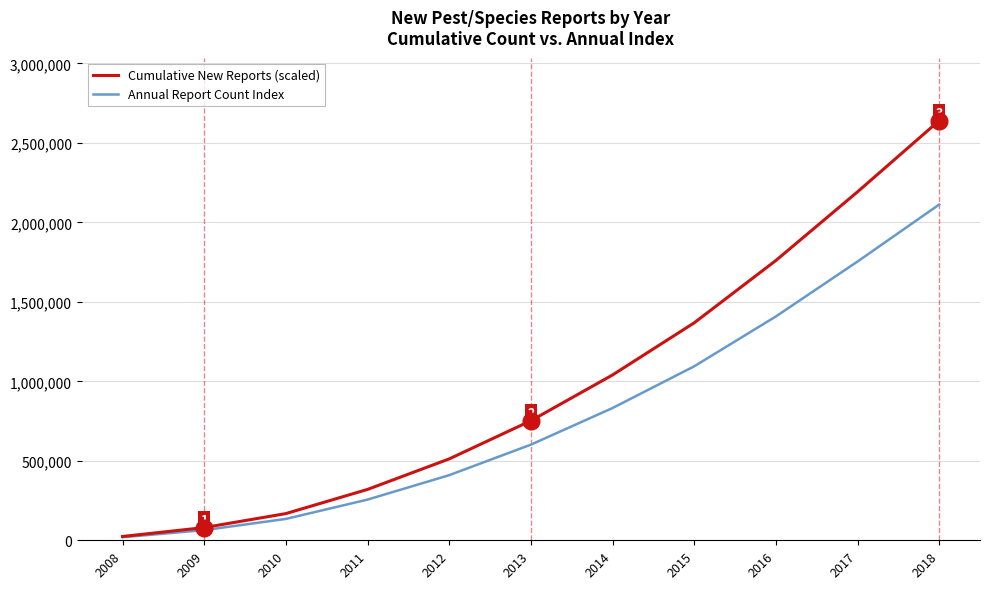

The Cumulative New Reports (scaled) series shows 1112392 at 2013. True or false?

False